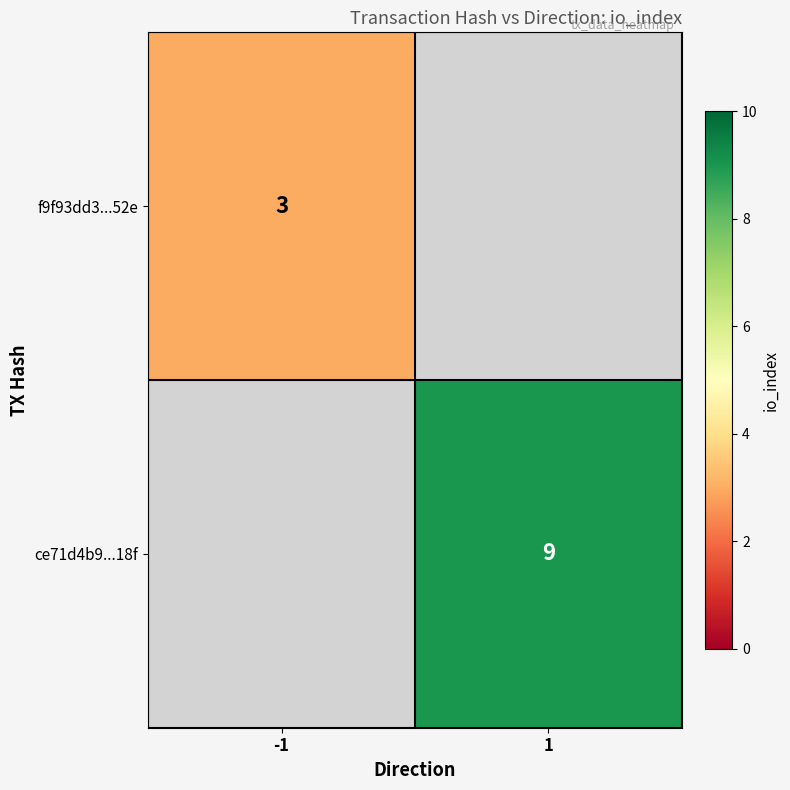

The f9f93dd3...52e series shows 3 at -1. True or false?

True